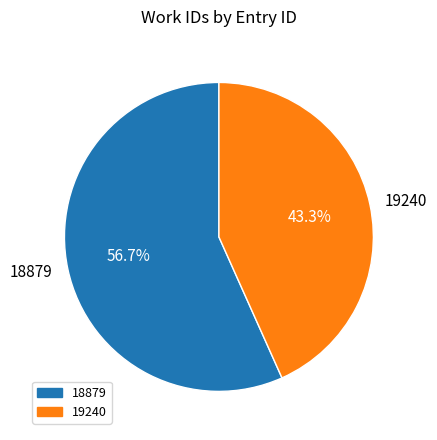

What portion of the pie excludes 18879?

43.3%